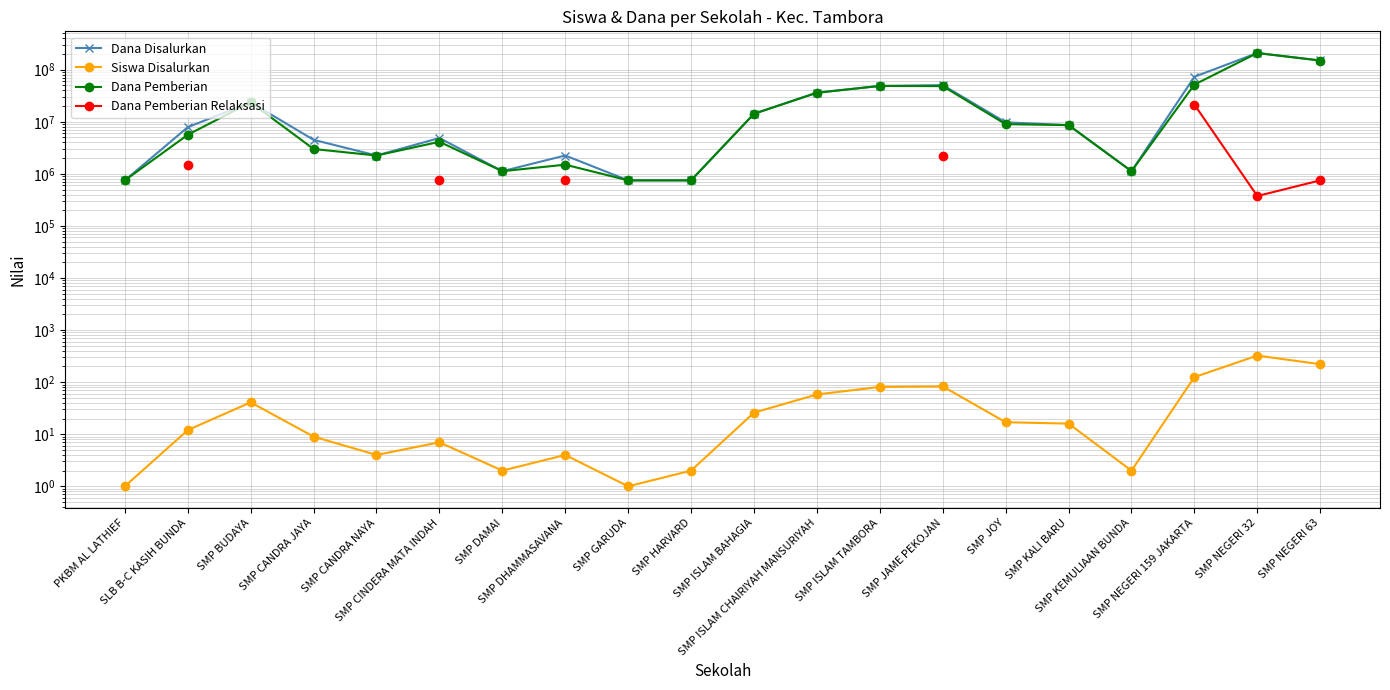

True or false: Siswa Disalurkan has a value of 123.7 at SMP ISLAM TAMBORA.

False